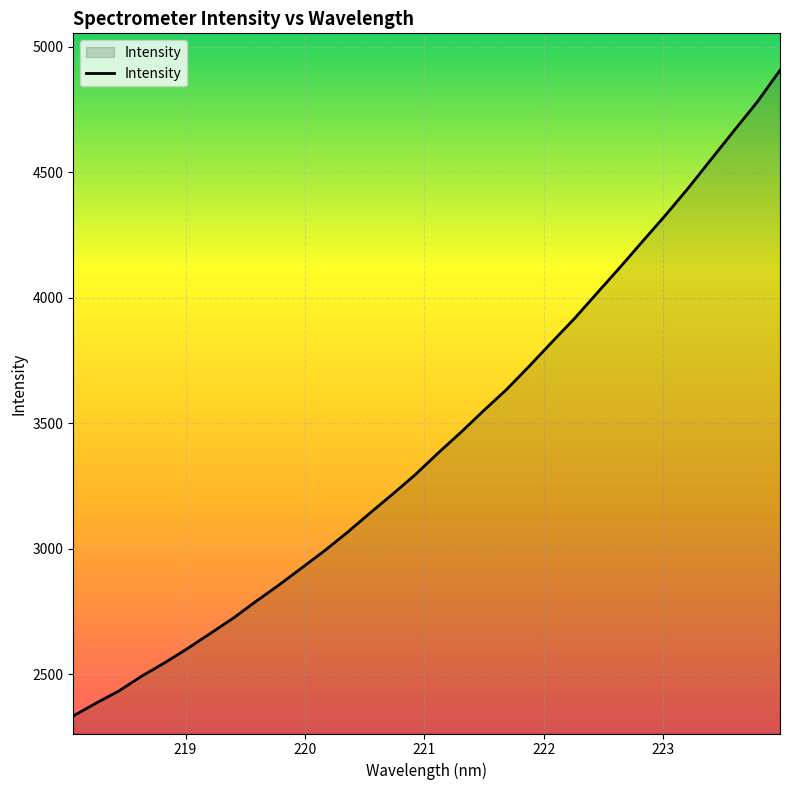

How many lines are shown in the chart?

1